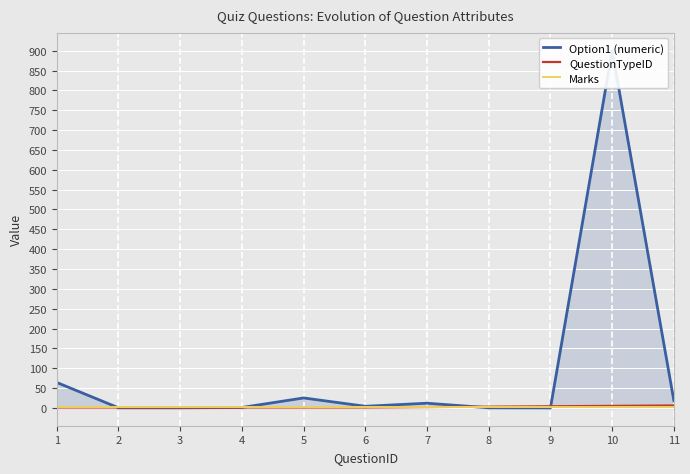

Between 8 and 9, which is larger?

8